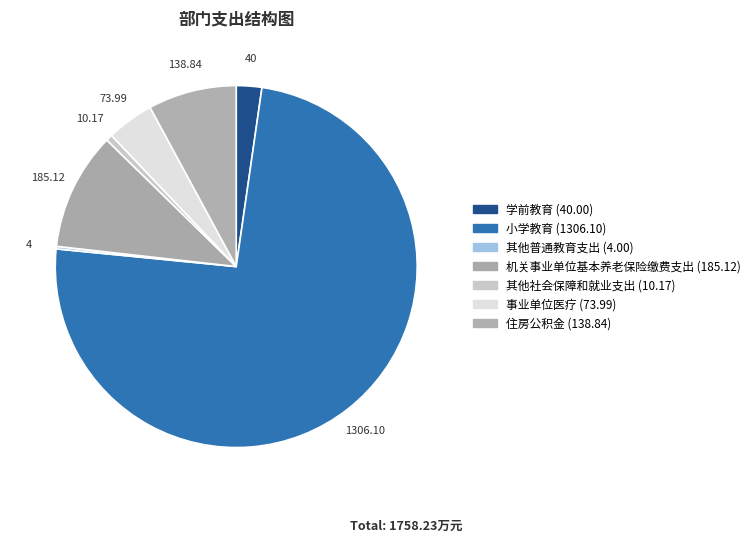

The 其他社会保障和就业支出 slice represents 15% of the pie. True or false?

False